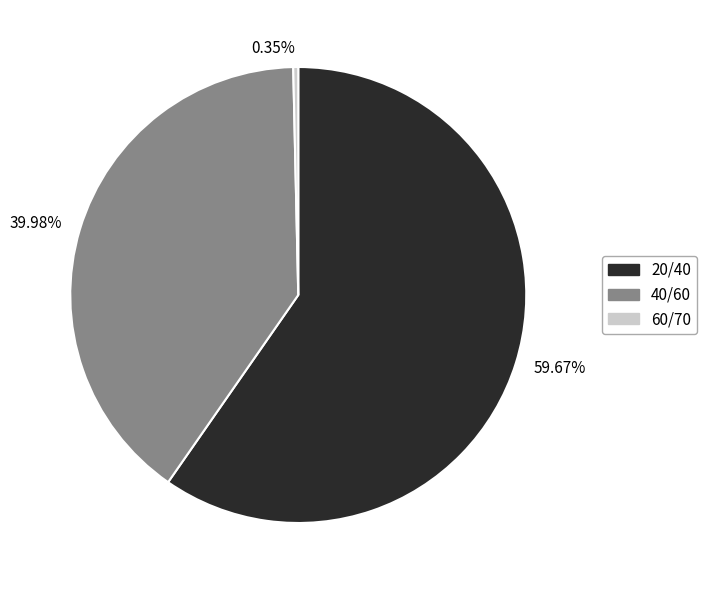

Which category accounts for the majority?

59.67%